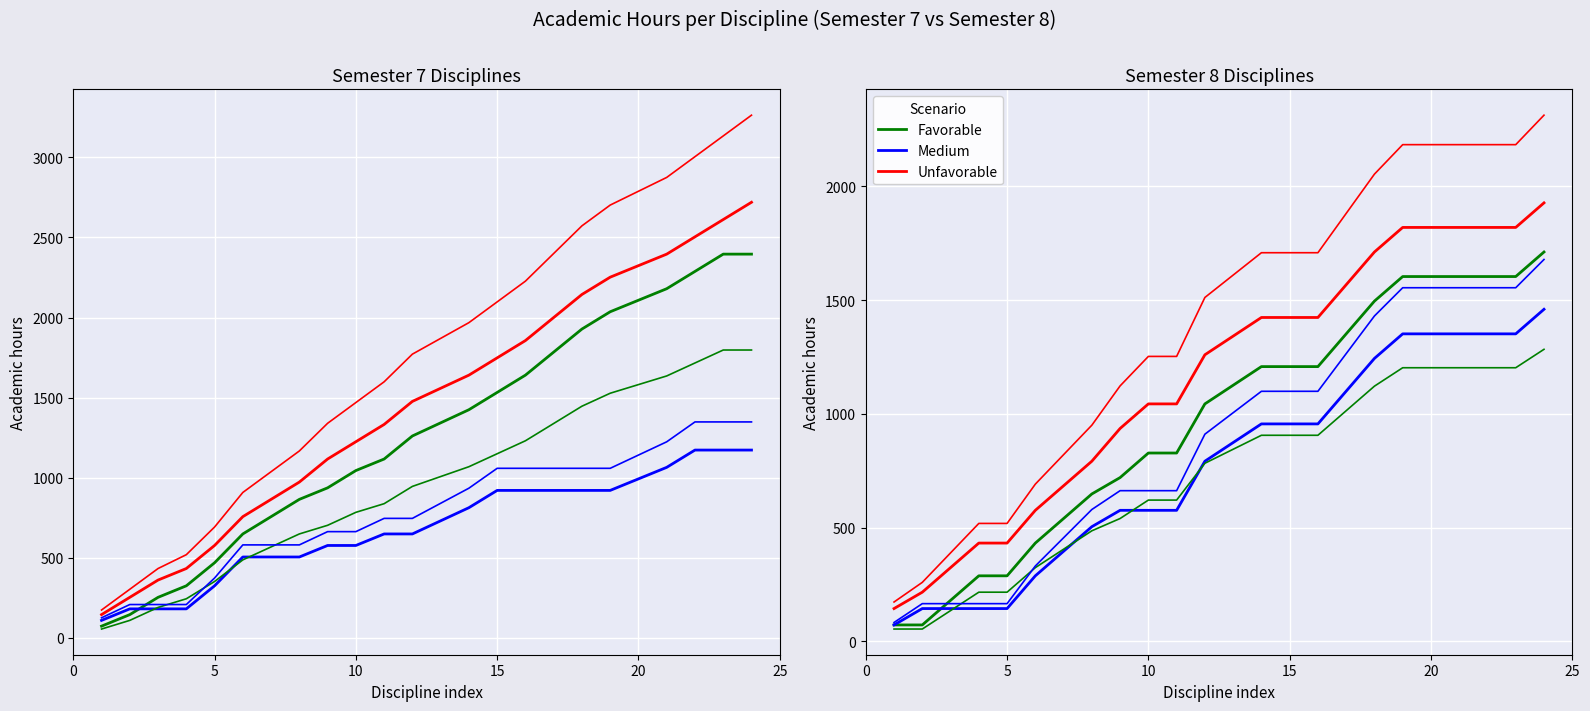

Does the chart display data point markers on the line(s)?

No